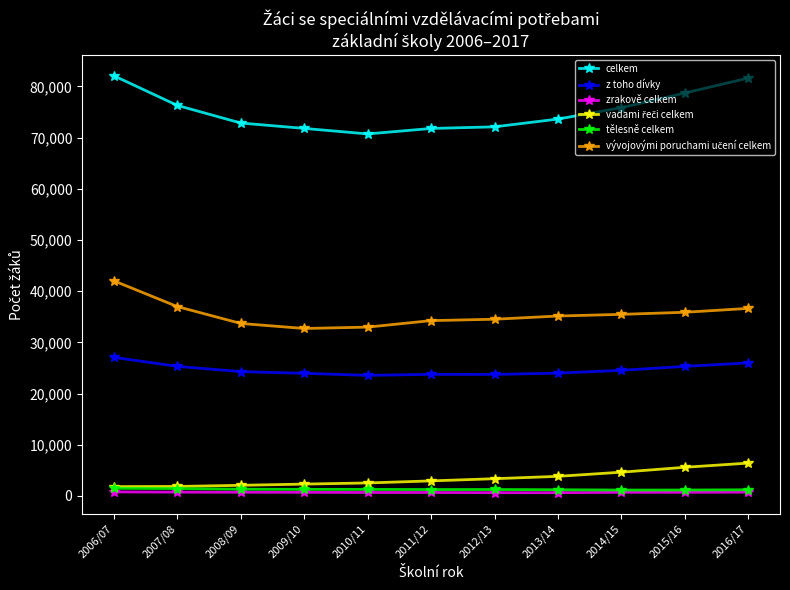

True or false: z toho dívky and celkem cross at least once.

False